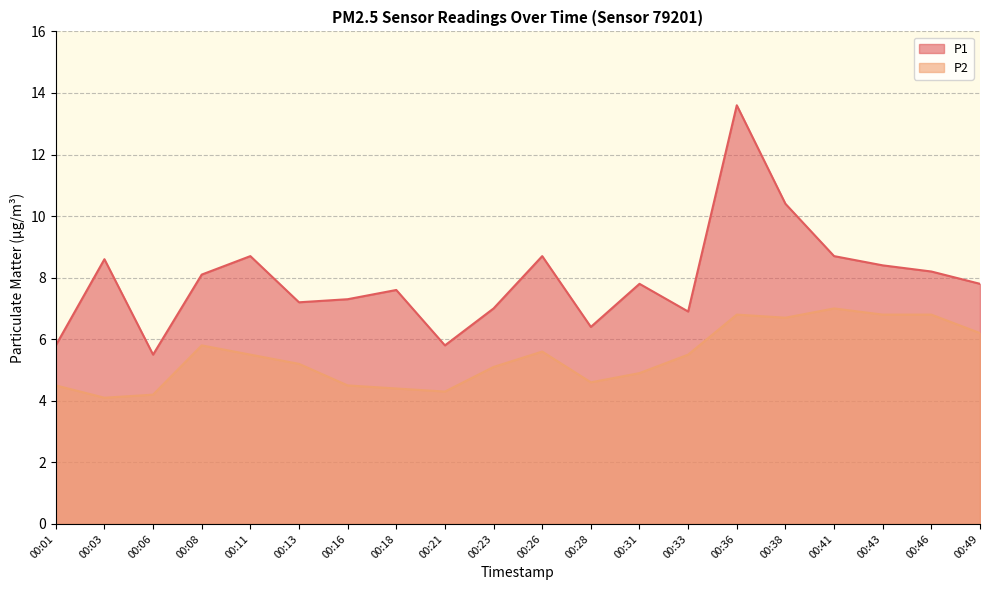

At which label does P2 first exceed 5?

00:08